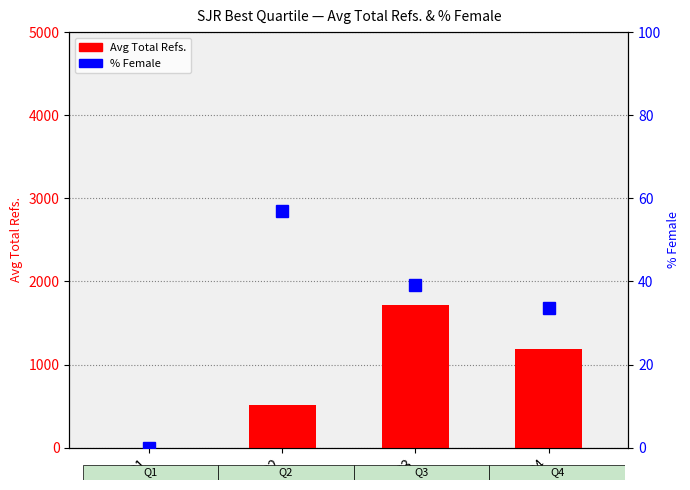

Is the value of Avg Total Refs. at Q1 greater than the value of % Female at Q2?

No